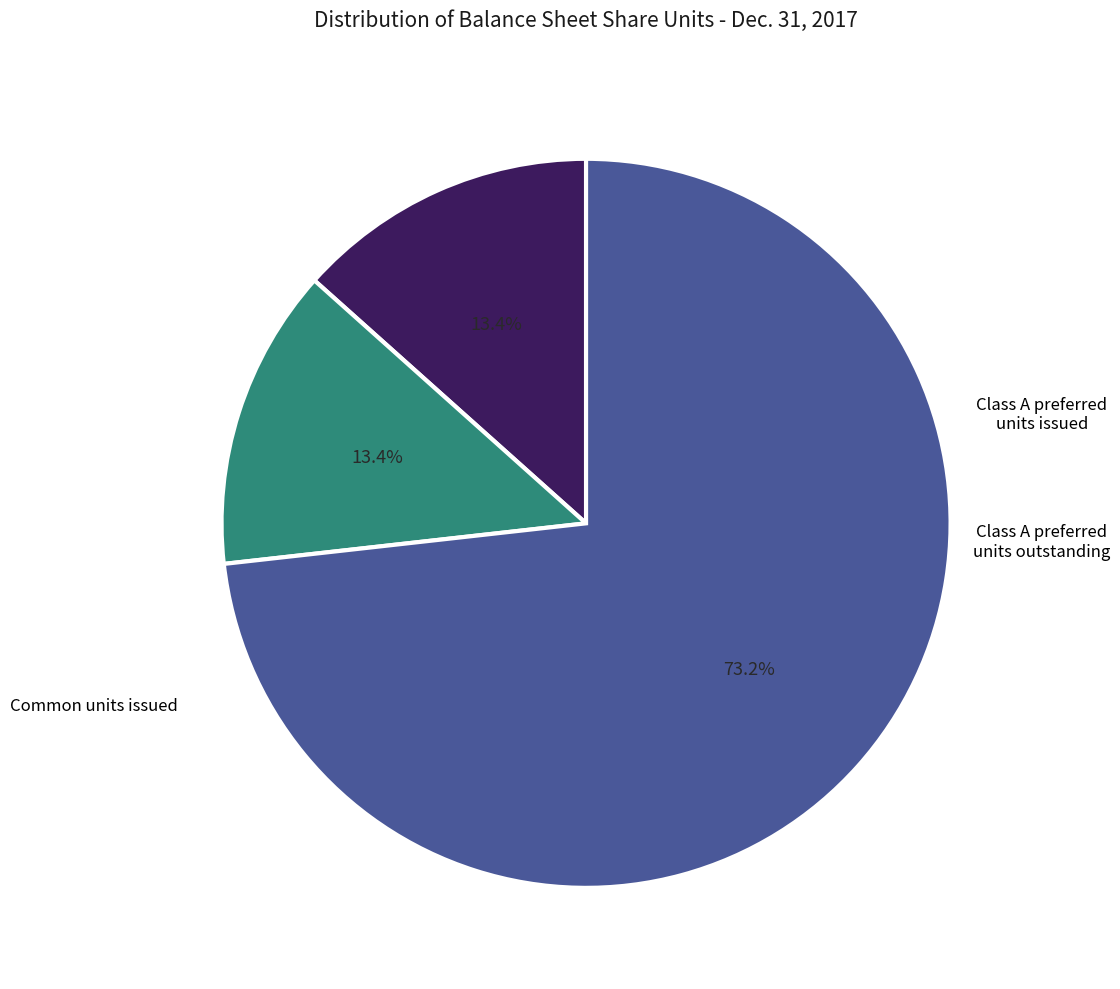

Is there any slice that represents more than half of the pie?

Yes